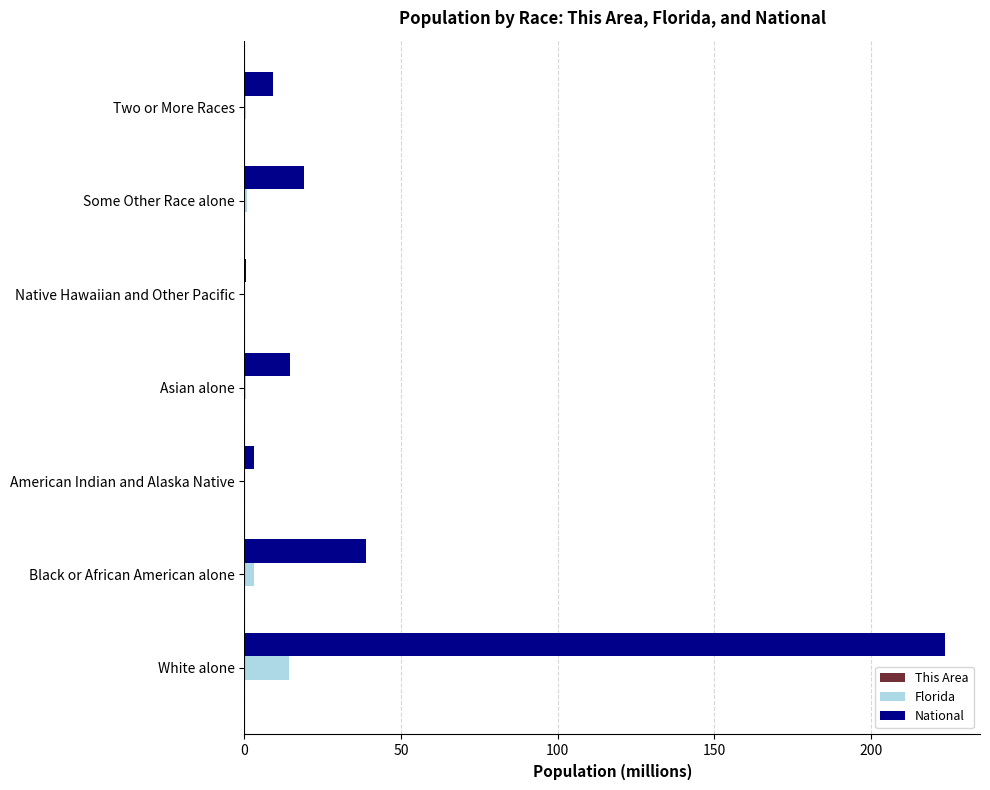

The value of National at Some Other Race alone is 19.1. True or false?

True